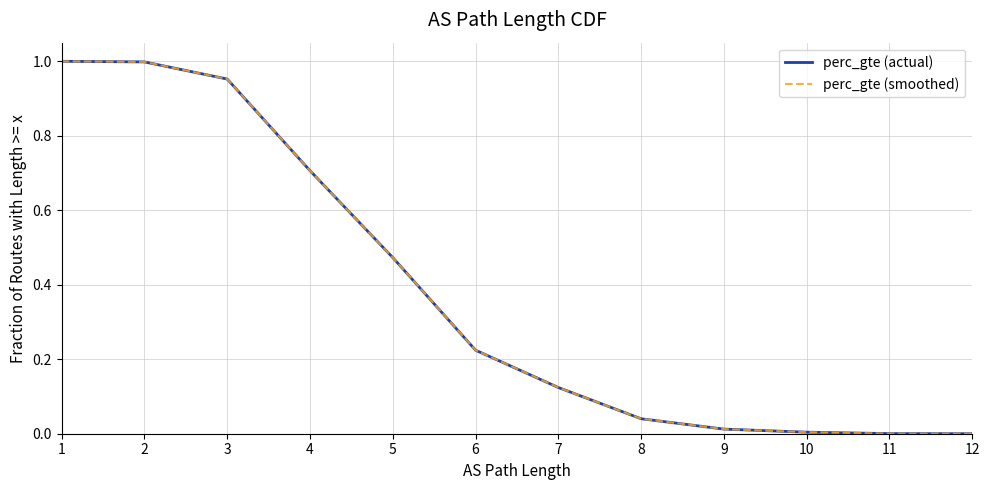

Which has a higher value, 3 or 4?

3